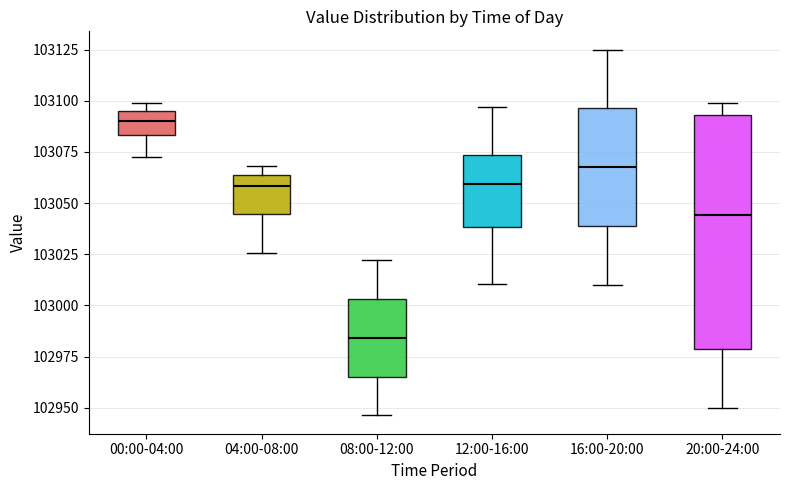

Comparing the boxes themselves (not the whiskers), which one is the tallest?

20:00-24:00